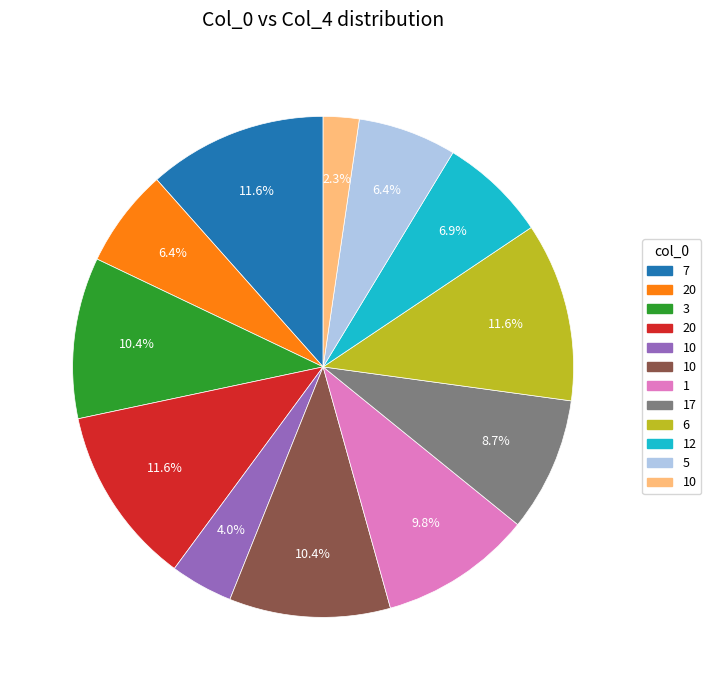

Is there any slice that represents more than half of the pie?

No